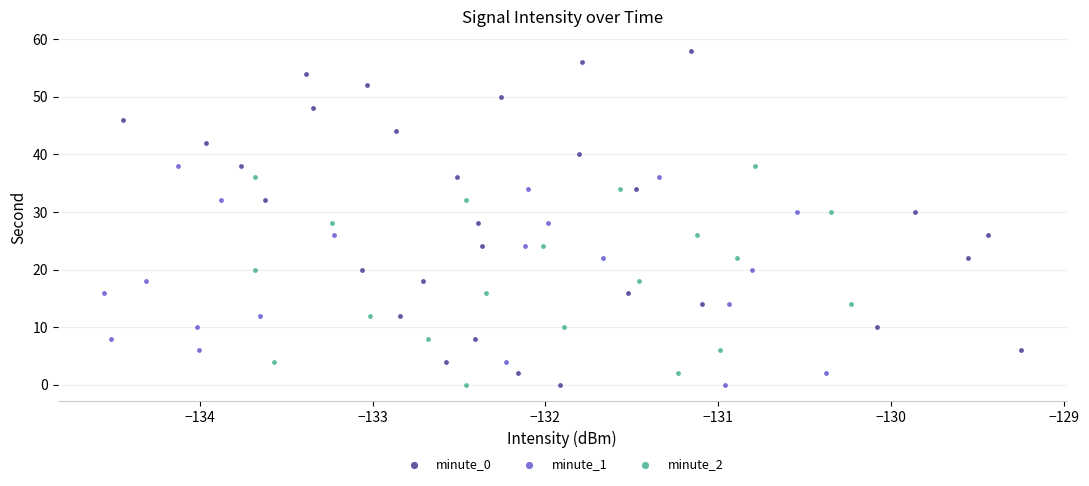

Which series reaches the maximum Y coordinate?

minute_0